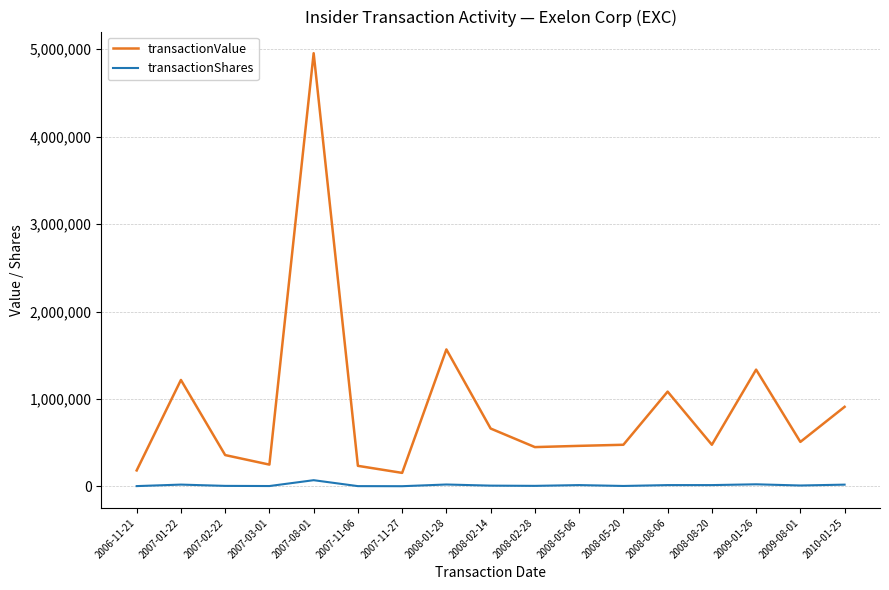

The value of transactionValue at 2009-01-26 is 366838. True or false?

False